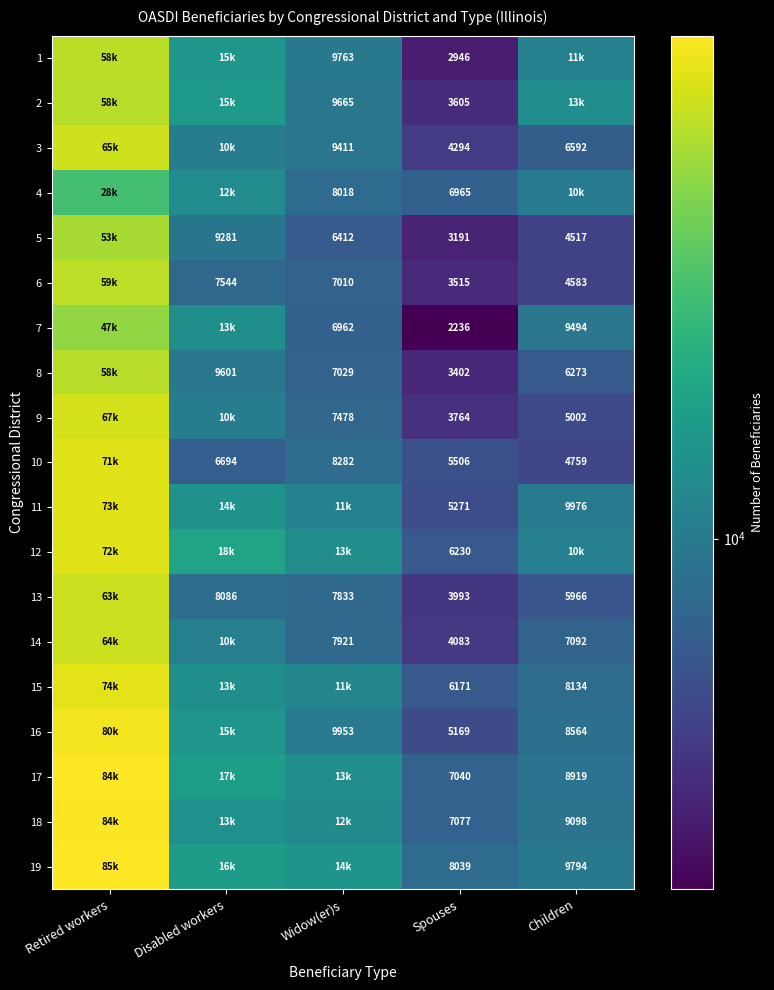

What is the difference between the highest and lowest values at Spouses?

5803